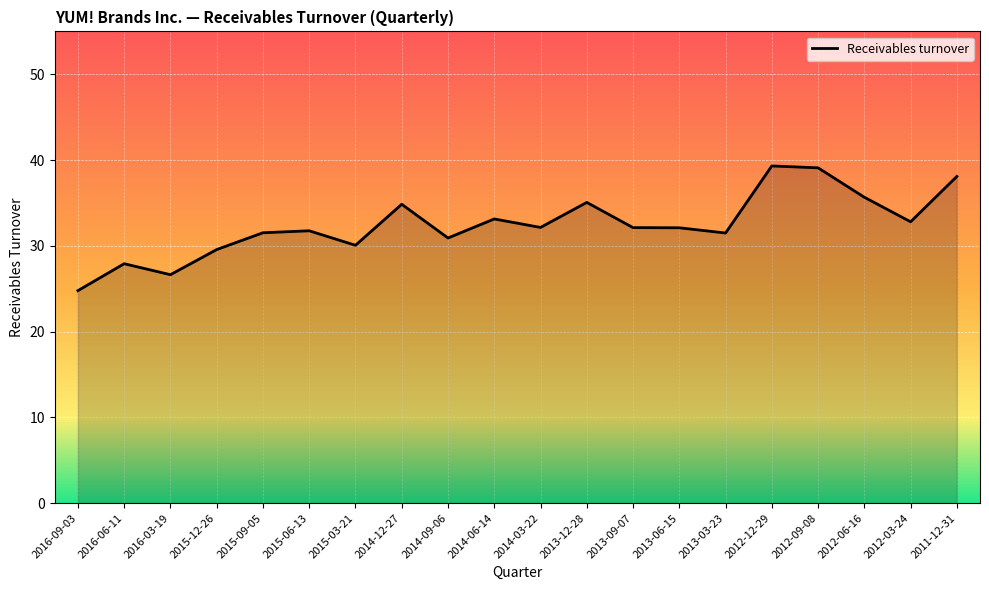

What is the difference between the maximum and minimum values?

14.5